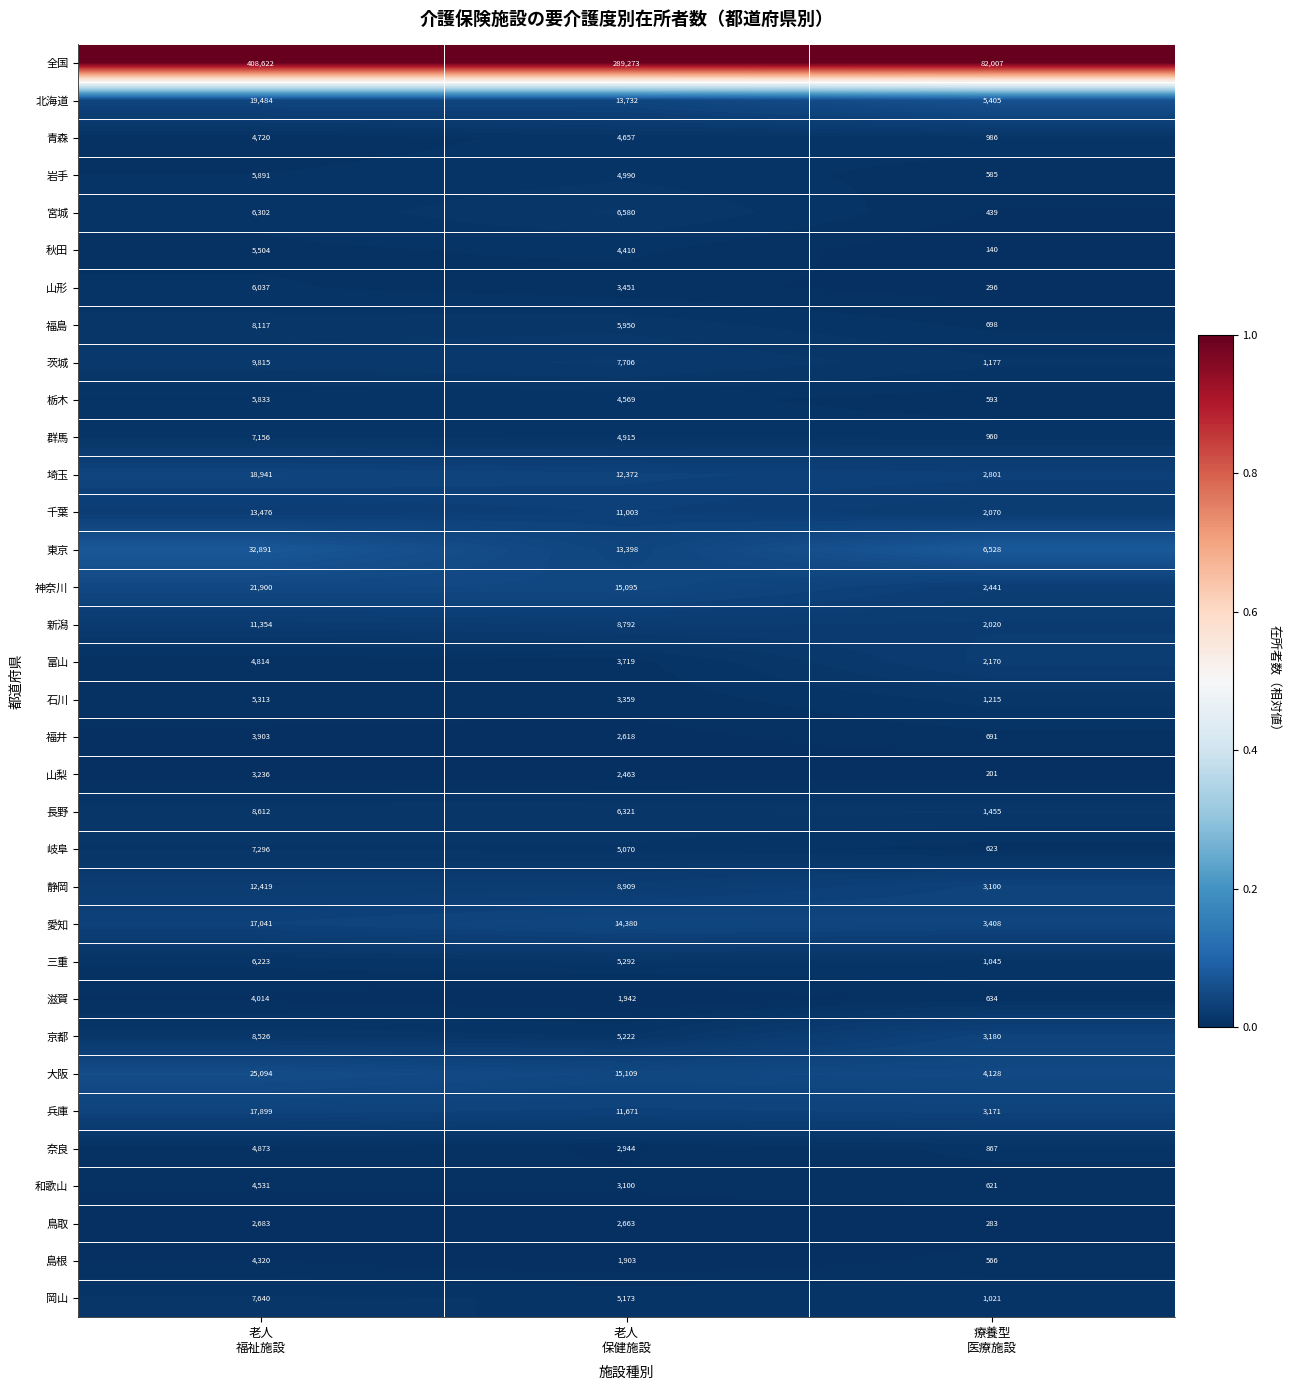

What is the sum of all 岩手 values?

11466